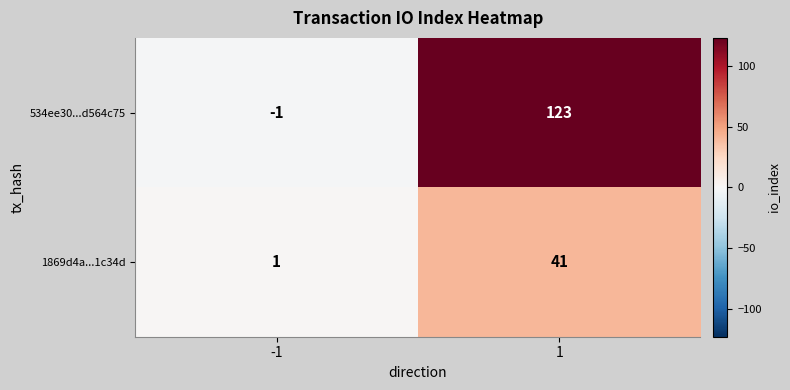

Reading right to left, transcribe all the data shown in this chart.

534ee30...d564c75: 123	-1
1869d4a...1c34d: 41	1